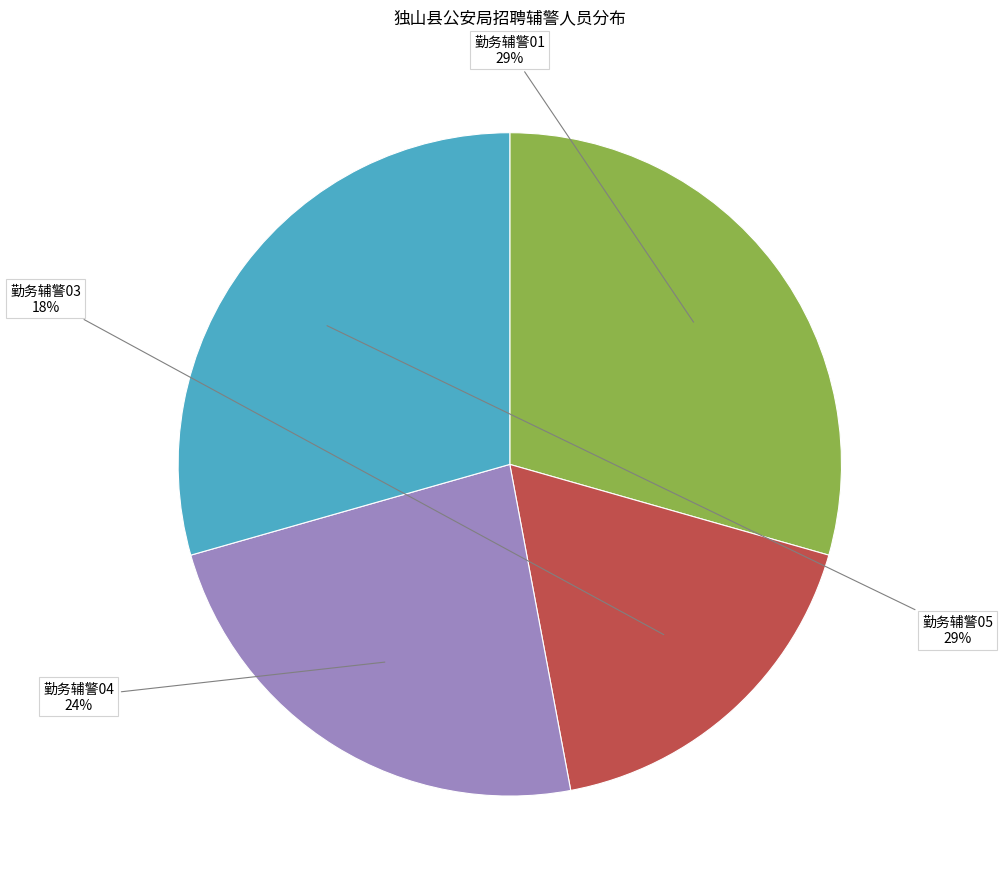

To the nearest percent, what portion does 勤务辅警03 represent?

18%